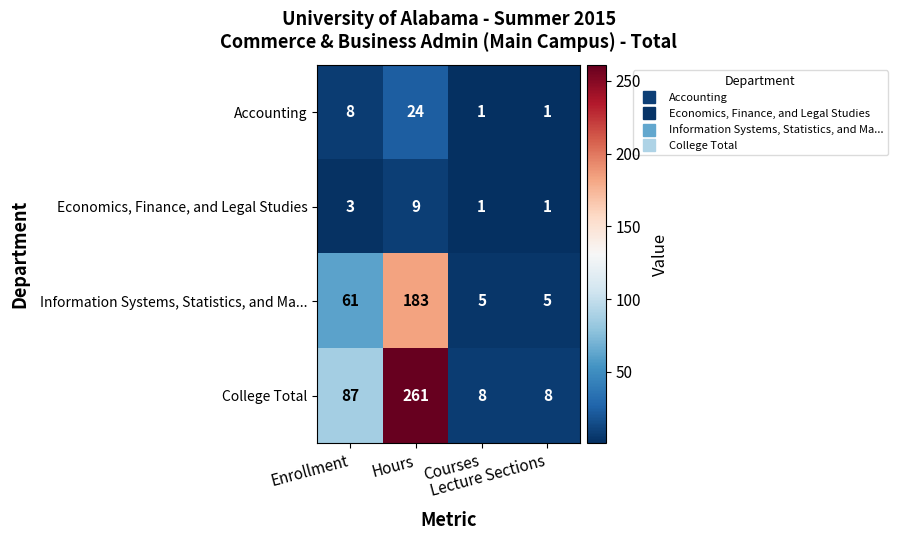

List the series in order of their peak value, highest first.

College Total, Information Systems, Statistics, and Ma..., Accounting, Economics, Finance, and Legal Studies